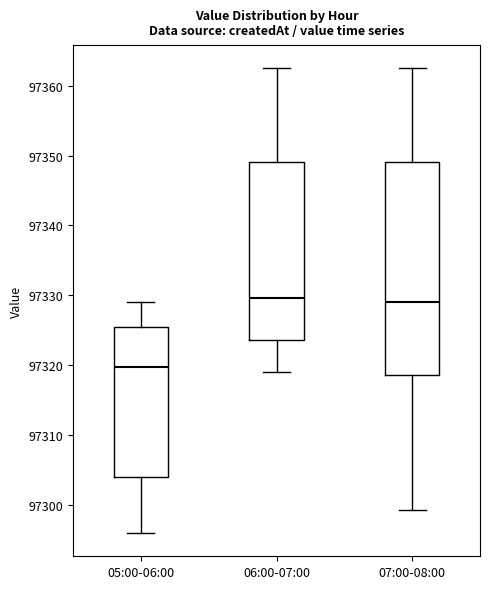

Reading left to right, read every box against the y-axis: the position of its median line, the range the box covers, and the ends of its whiskers. The values are not printed on the chart, so give them approximately, as read against the axis.

05:00-06:00: median 97320, box 97304 to 97325, whiskers 97296 to 97329
06:00-07:00: median 97330, box 97324 to 97349, whiskers 97319 to 97363
07:00-08:00: median 97329, box 97319 to 97349, whiskers 97299 to 97363